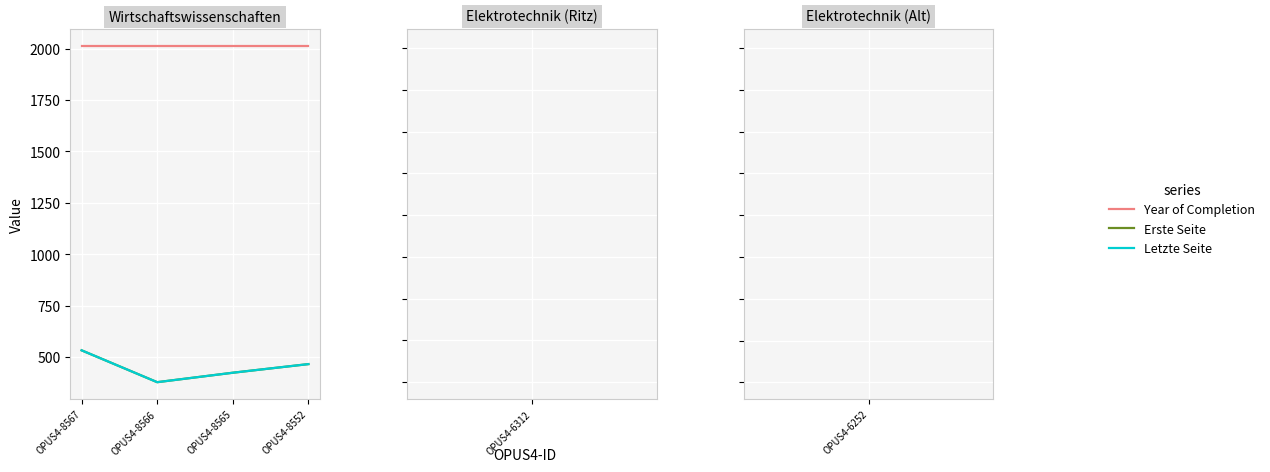

Which series changed the most between OPUS4-8566 and OPUS4-8565?

Erste Seite